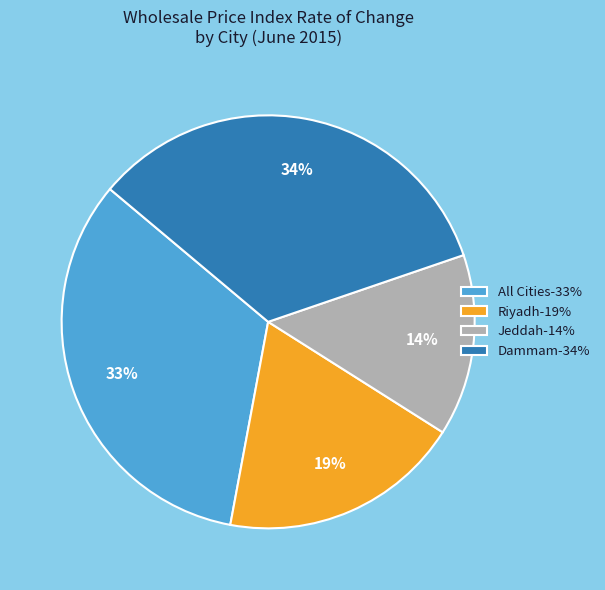

How many segments does this pie chart have?

4